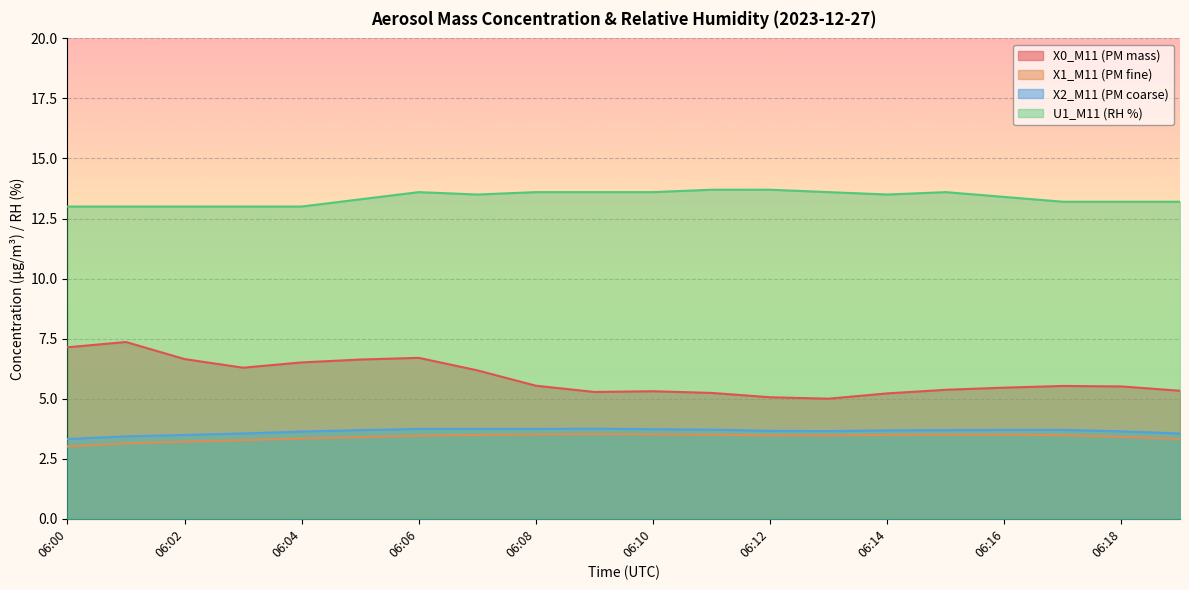

Reading left to right, list all the values displayed in this chart.

X0_M11 (PM mass): 06:00=7.1	06:01=7.4	06:02=6.7	06:03=6.3	06:04=6.5	06:05=6.6	06:06=6.7	06:07=6.2	06:08=5.5	06:09=5.3	06:10=5.3	06:11=5.2	06:12=5.1	06:13=5.0	06:14=5.2	06:15=5.4	06:16=5.5	06:17=5.5	06:18=5.5	06:19=5.3
X1_M11 (PM fine): 06:00=3.0	06:01=3.1	06:02=3.2	06:03=3.3	06:04=3.3	06:05=3.4	06:06=3.5	06:07=3.5	06:08=3.5	06:09=3.5	06:10=3.5	06:11=3.5	06:12=3.5	06:13=3.5	06:14=3.5	06:15=3.5	06:16=3.5	06:17=3.5	06:18=3.4	06:19=3.3
X2_M11 (PM coarse): 06:00=3.3	06:01=3.4	06:02=3.5	06:03=3.5	06:04=3.6	06:05=3.7	06:06=3.7	06:07=3.7	06:08=3.7	06:09=3.8	06:10=3.7	06:11=3.7	06:12=3.7	06:13=3.6	06:14=3.7	06:15=3.7	06:16=3.7	06:17=3.7	06:18=3.6	06:19=3.5
U1_M11 (RH %): 06:00=13.0	06:01=13.0	06:02=13.0	06:03=13.0	06:04=13.0	06:05=13.3	06:06=13.6	06:07=13.5	06:08=13.6	06:09=13.6	06:10=13.6	06:11=13.7	06:12=13.7	06:13=13.6	06:14=13.5	06:15=13.6	06:16=13.4	06:17=13.2	06:18=13.2	06:19=13.2